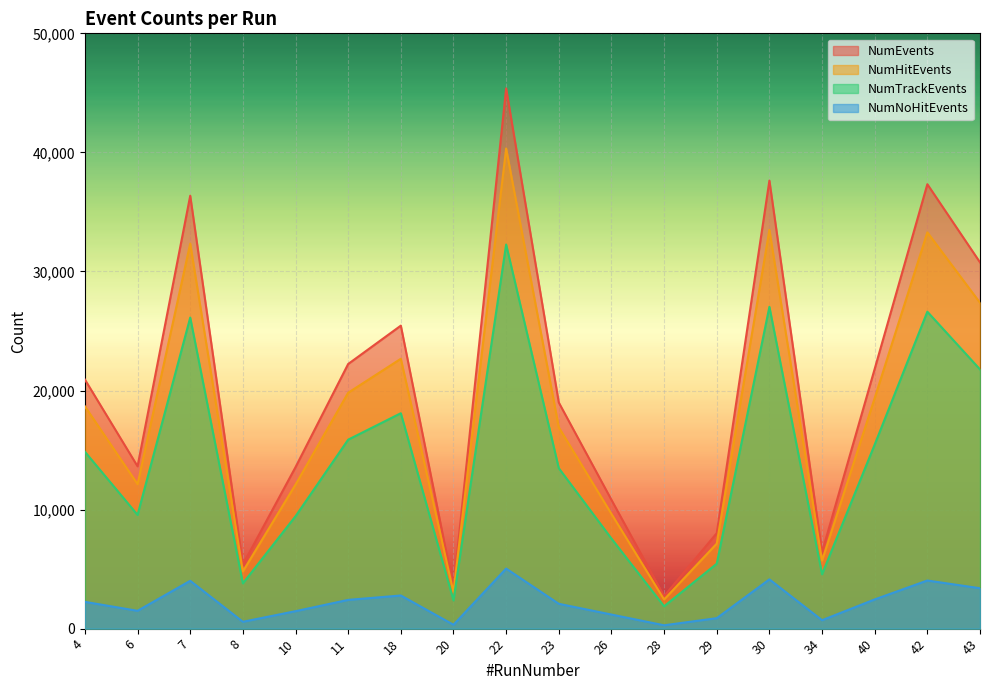

Is it true that NumHitEvents equals 2449 at 28?

True